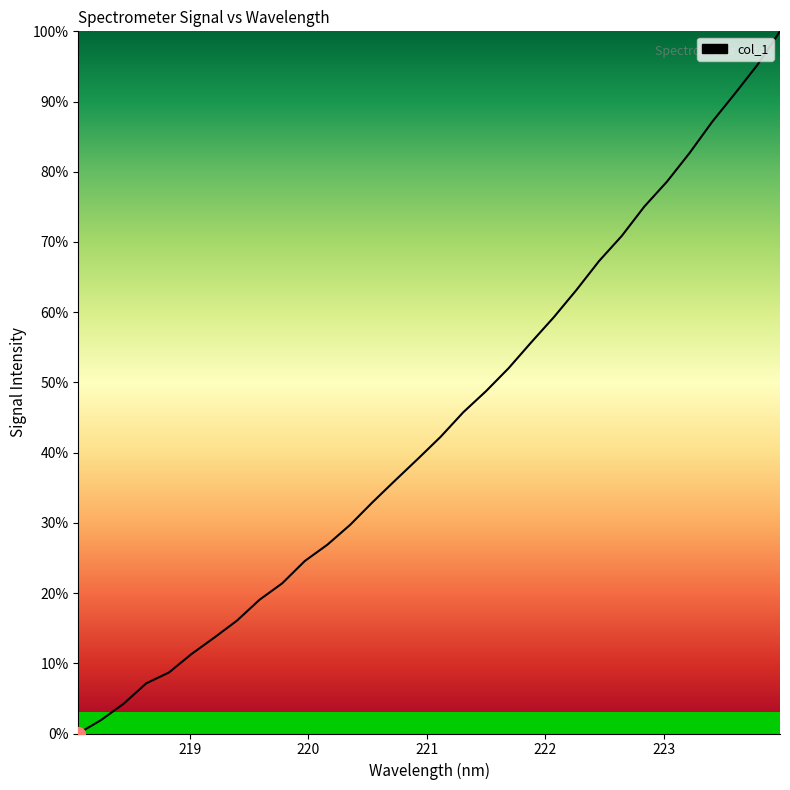

What is the difference between the maximum and minimum values?

100.0